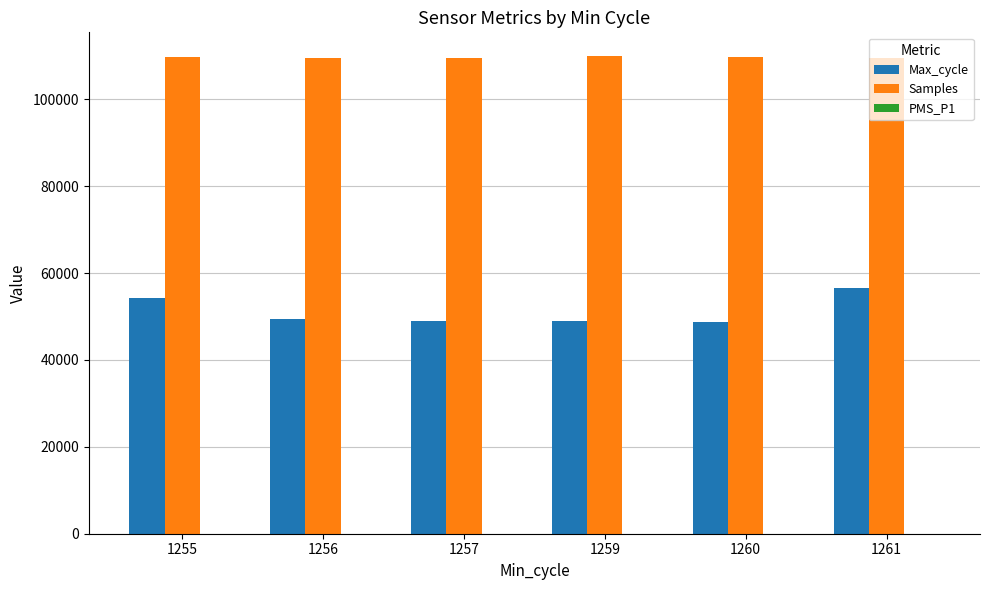

The Samples series shows 68156 at 1257. True or false?

False